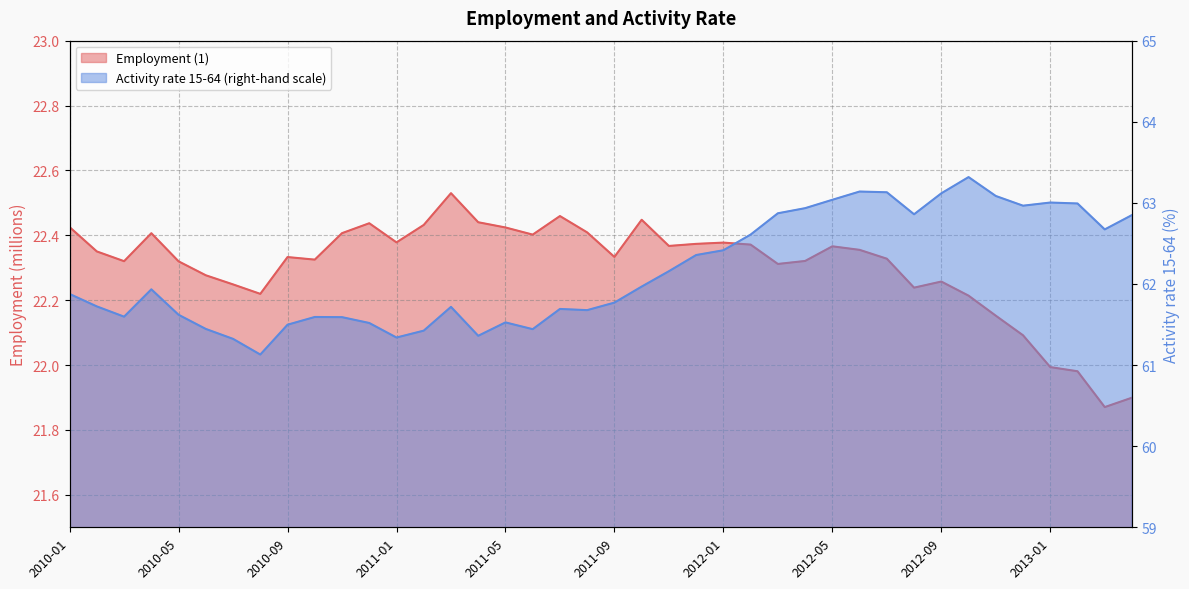

Does the chart display data point markers on the line(s)?

No